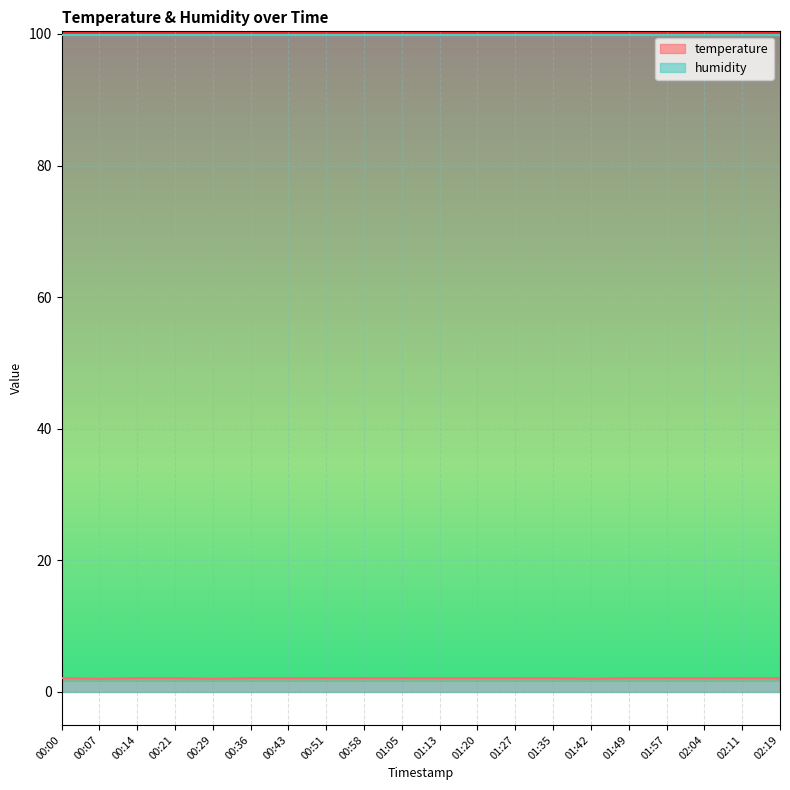

Where is the data nearest to the value 2?

00:07